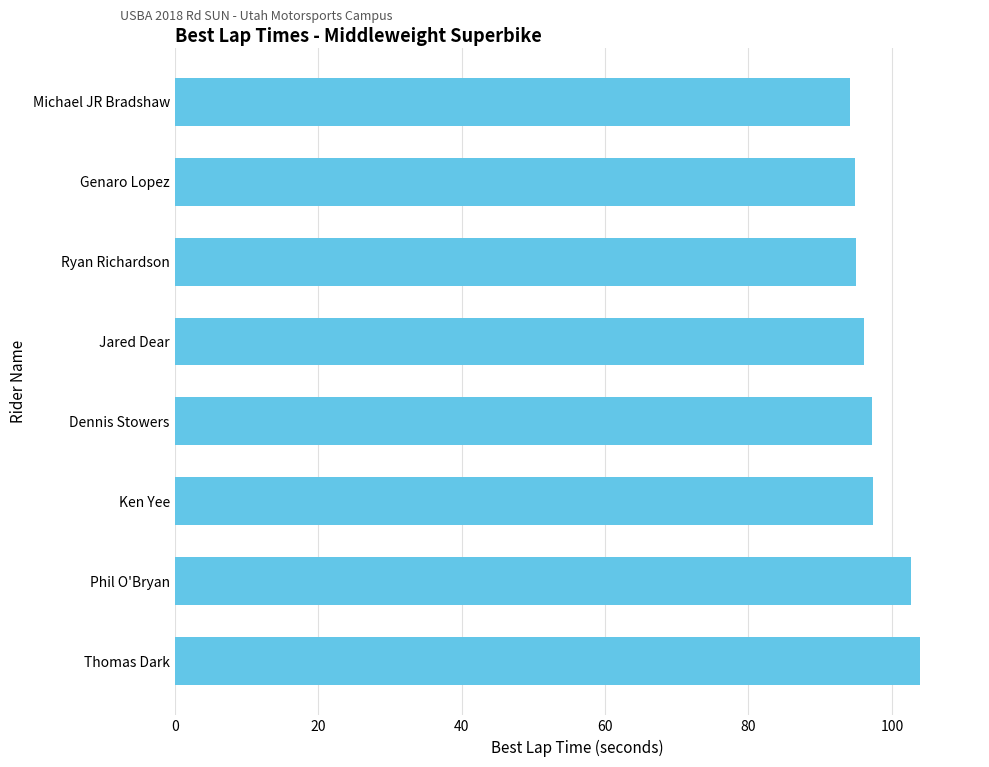

How many data points are less than 97?

4